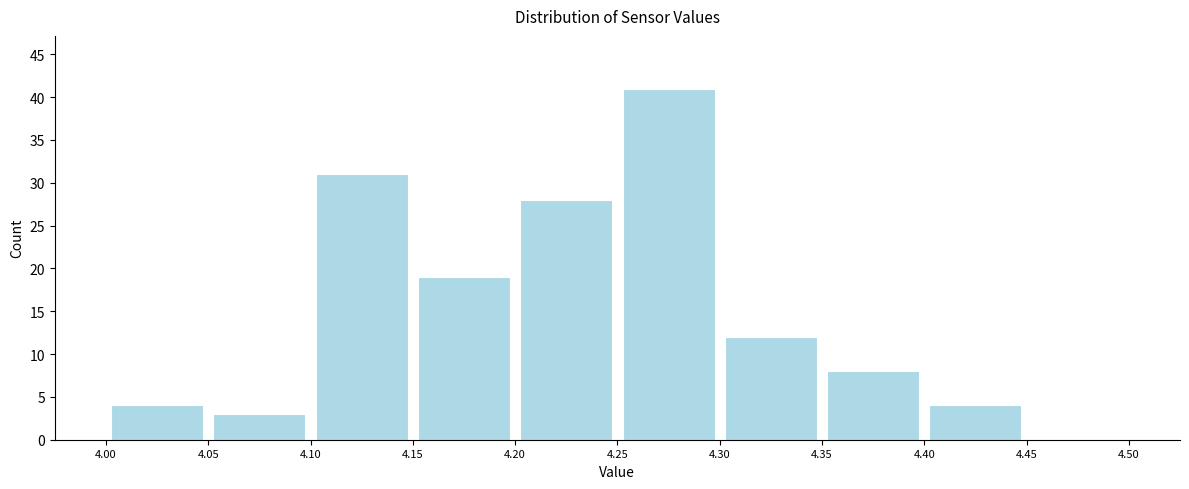

What is the height of the bar covering 4.35 to 4.40 on the x-axis? The values are not printed on the chart, so give them approximately, as read against the axis.

8